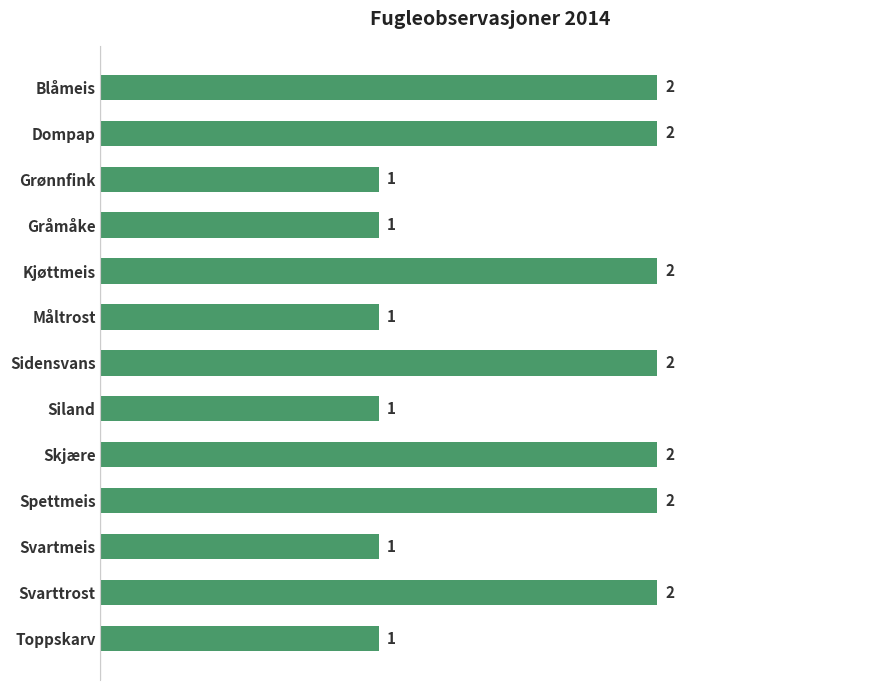

What is the value of the 4th bar from the top?

1